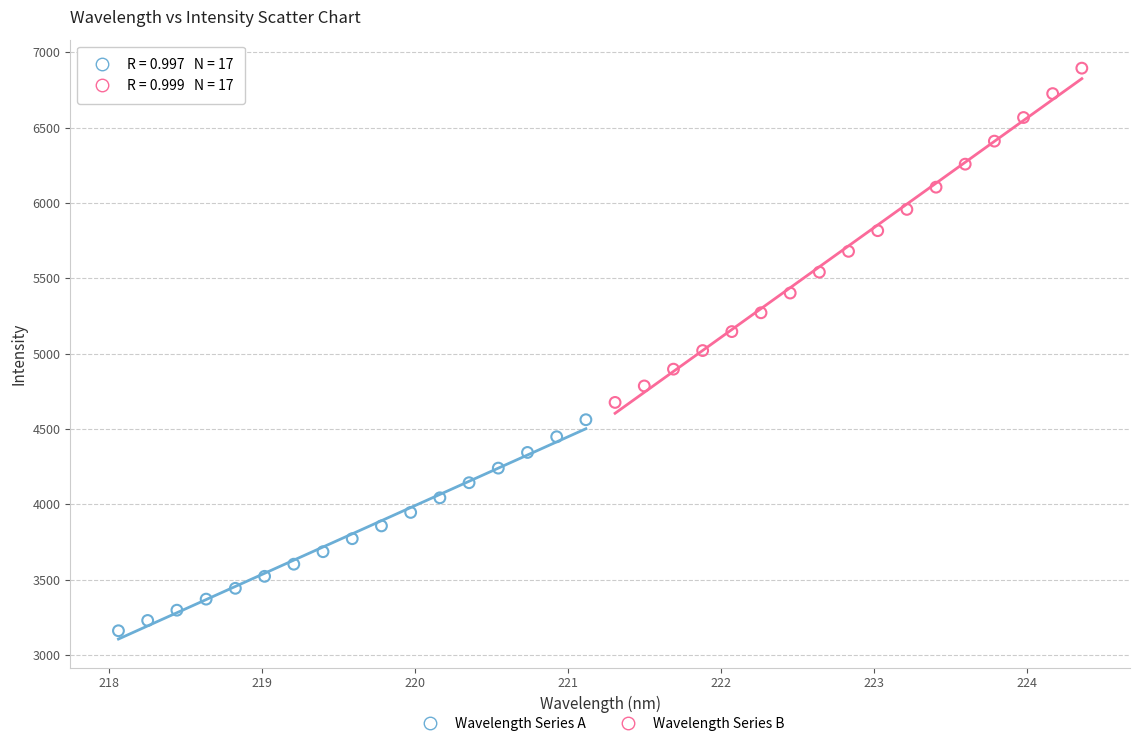

Which series reaches the minimum Y coordinate?

Wavelength Series A